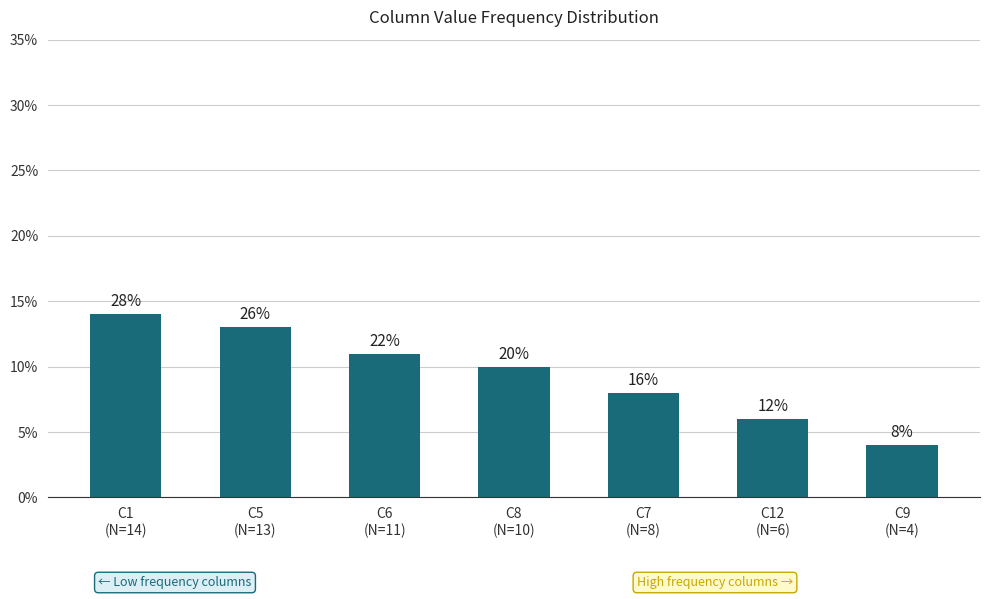

Does the chart contain any negative values?

No